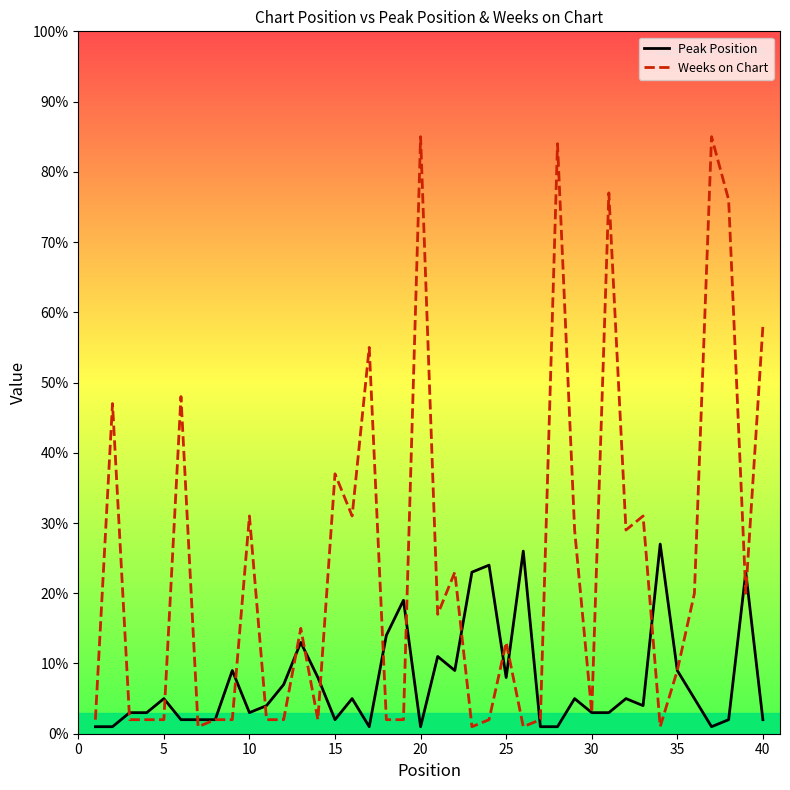

Which series has the largest total across all categories?

Weeks on Chart